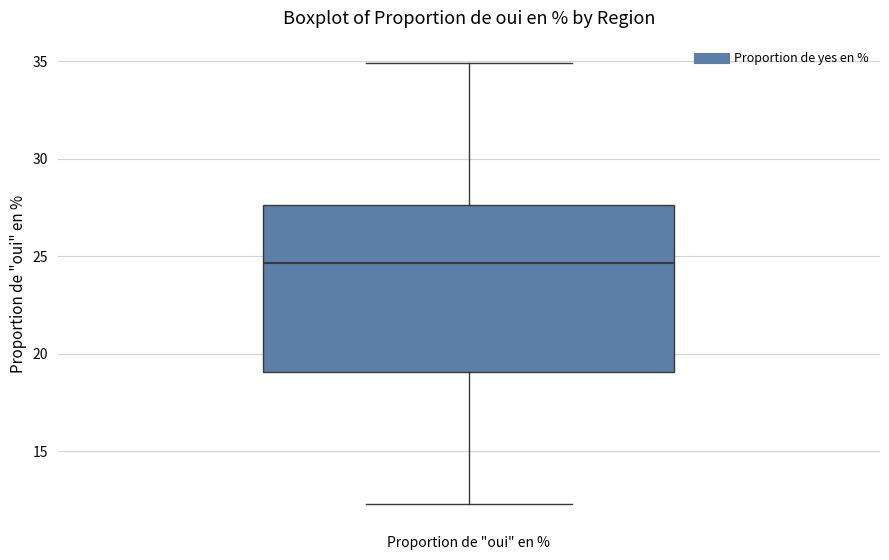

Transcribe this box plot: give where the median line is, the range the box spans, and where the two whiskers end, as read against the y-axis. The values are not printed on the chart, so give them approximately, as read against the axis.

median 24.5, box 19.0 to 27.5, whiskers 12.5 to 35.0